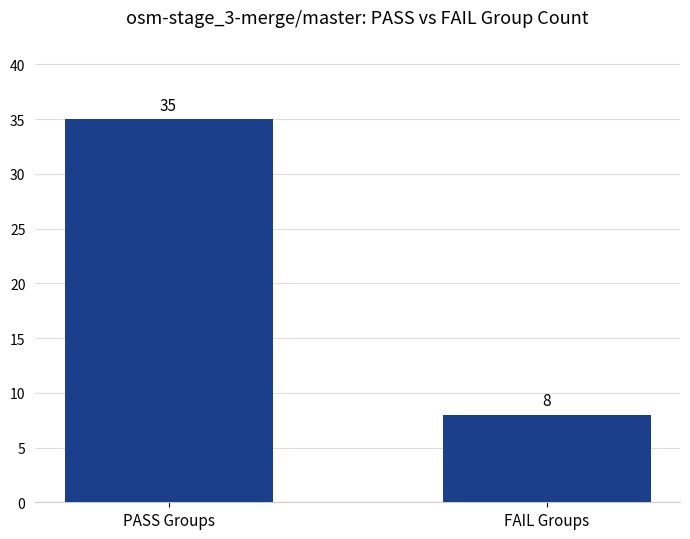

At which label is the value closest to 21?

FAIL Groups